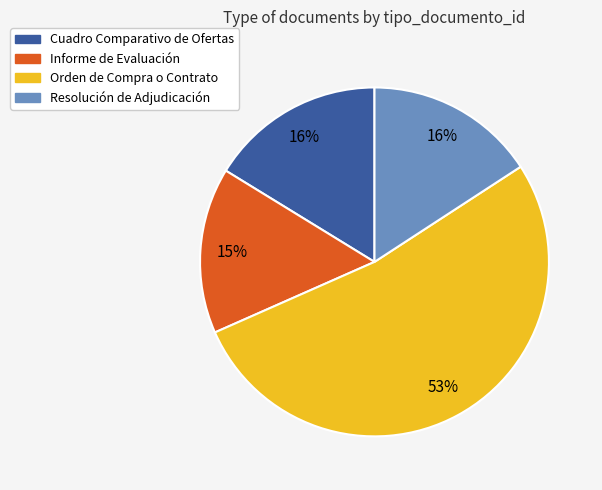

What is the largest slice in the pie chart?

Orden de Compra o Contrato